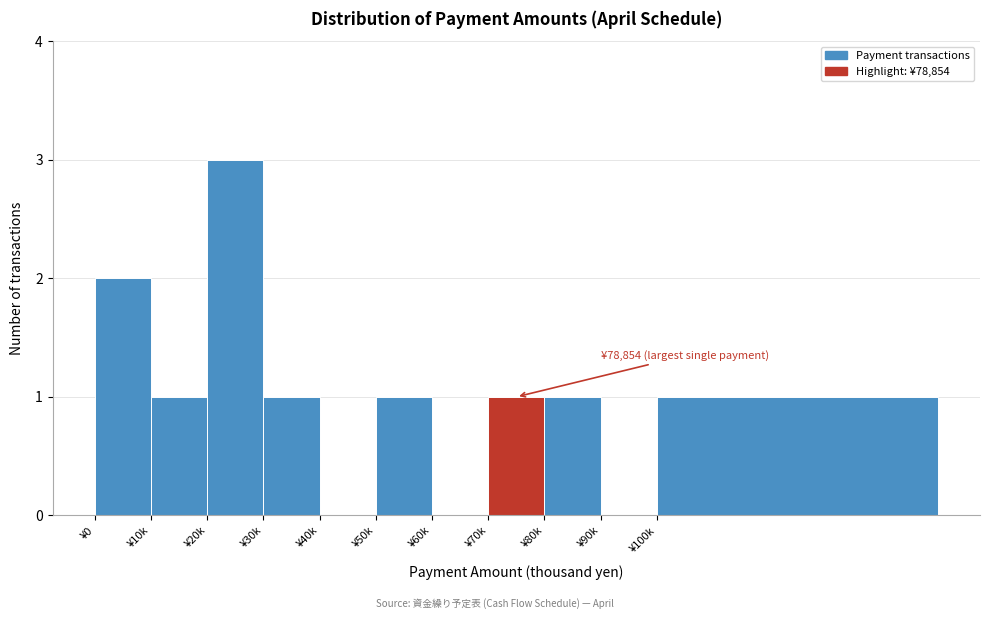

Reading left to right, transcribe all the data shown in this chart.

¥0=2	¥10k=1	¥20k=3	¥30k=1	¥40k=0	¥50k=1	¥60k=0	¥70k=1	¥80k=1	¥90k=0	¥100k=1